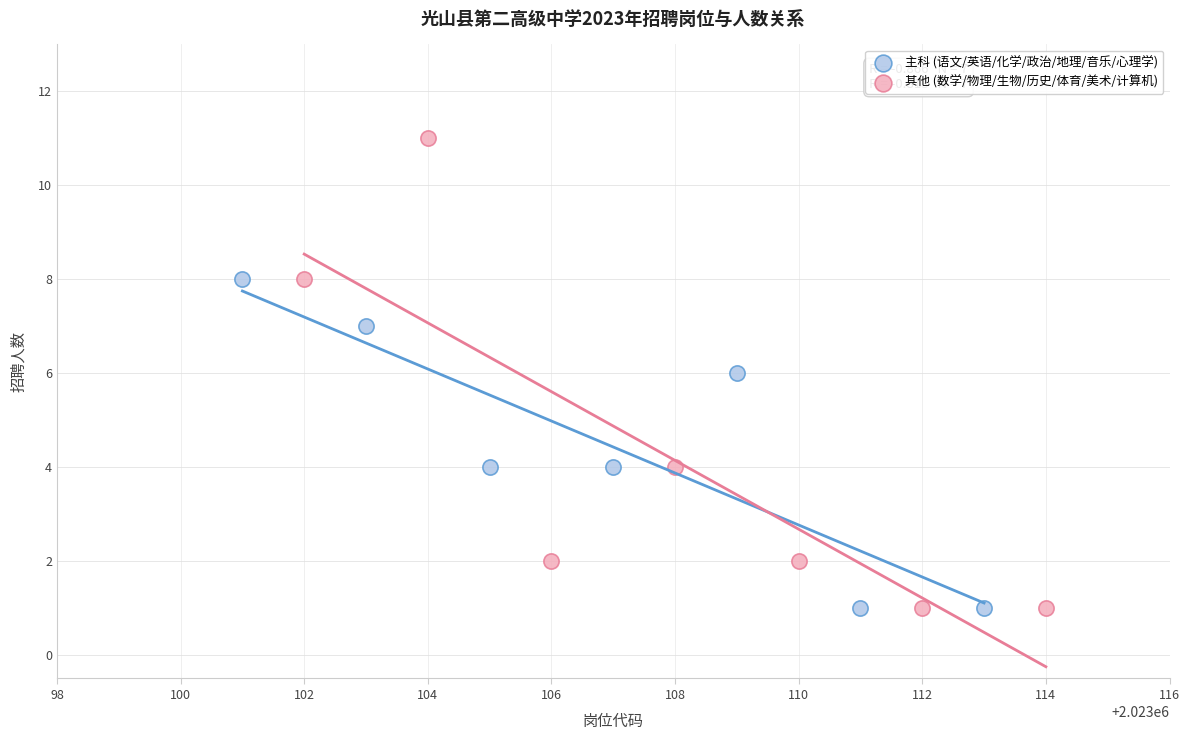

Which series has the largest Y range (max minus min)?

其他 (数学/物理/生物/历史/体育/美术/计算机)